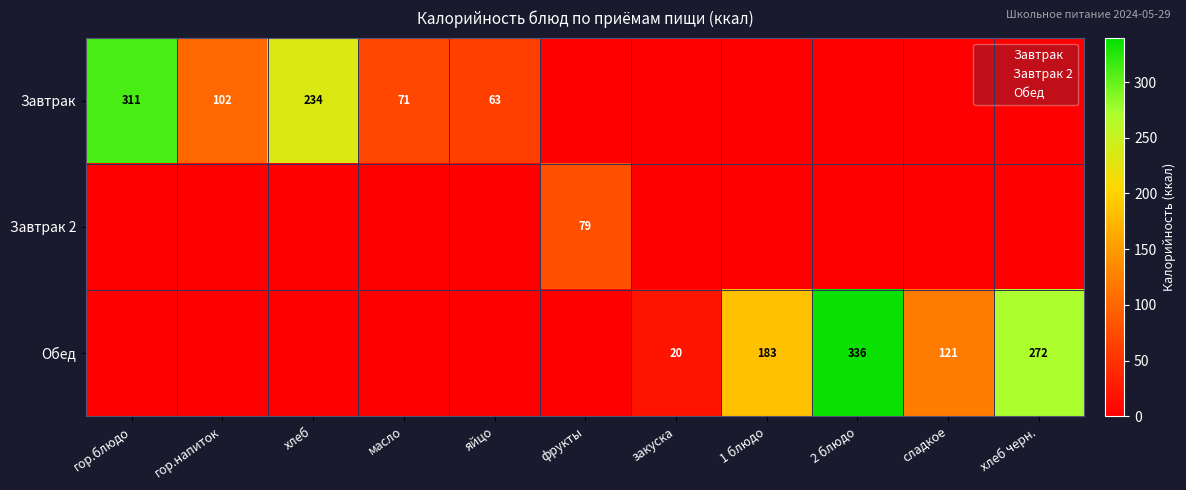

Rank the series by their maximum value, from lowest to highest.

Завтрак 2, Завтрак, Обед